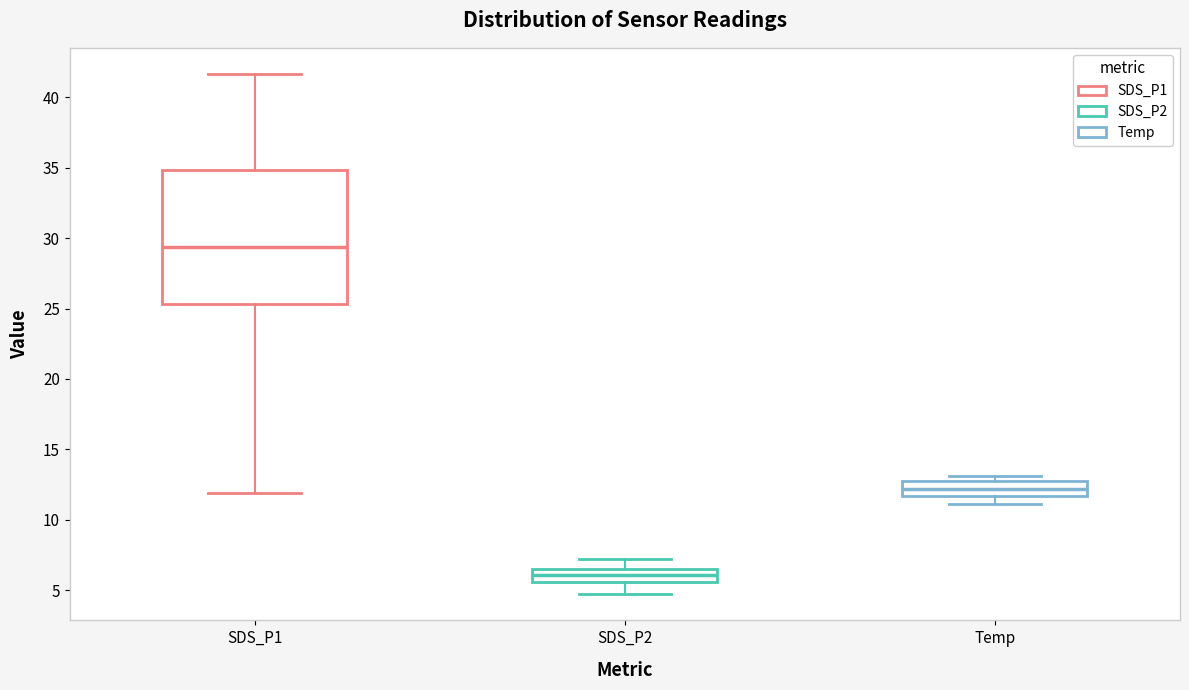

Which box is the tallest, from its lower edge to its upper edge?

SDS_P1